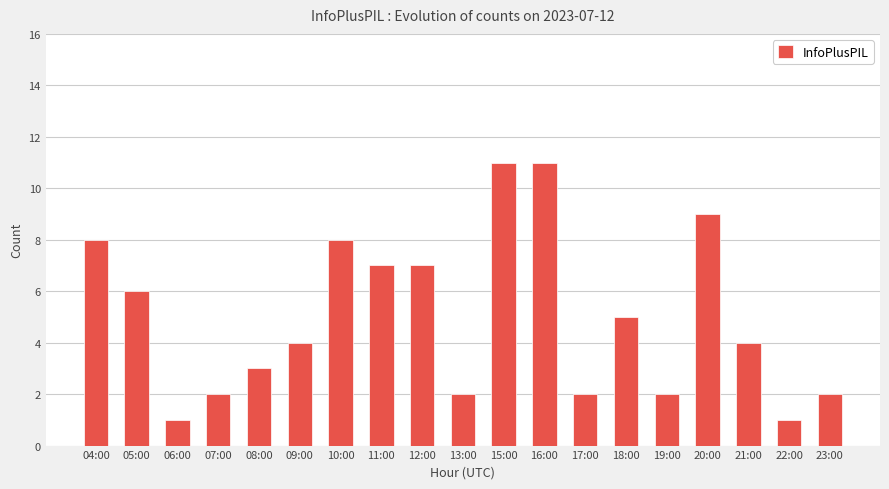

What position from the right is 22:00?

2